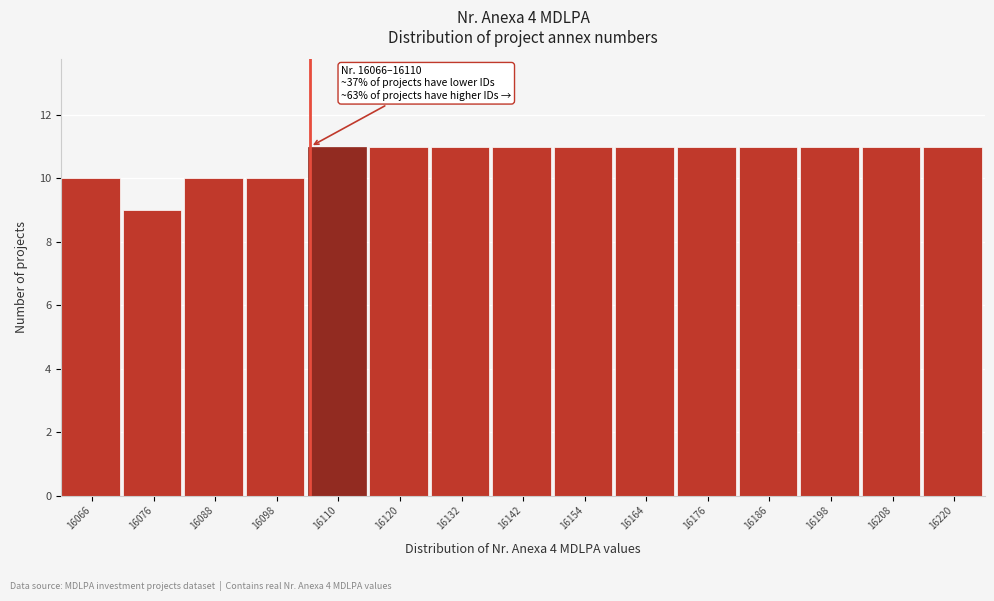

Reading right to left, transcribe all the data shown in this chart.

11	11	11	11	11	11	11	11	11	11	11	10	10	9	10